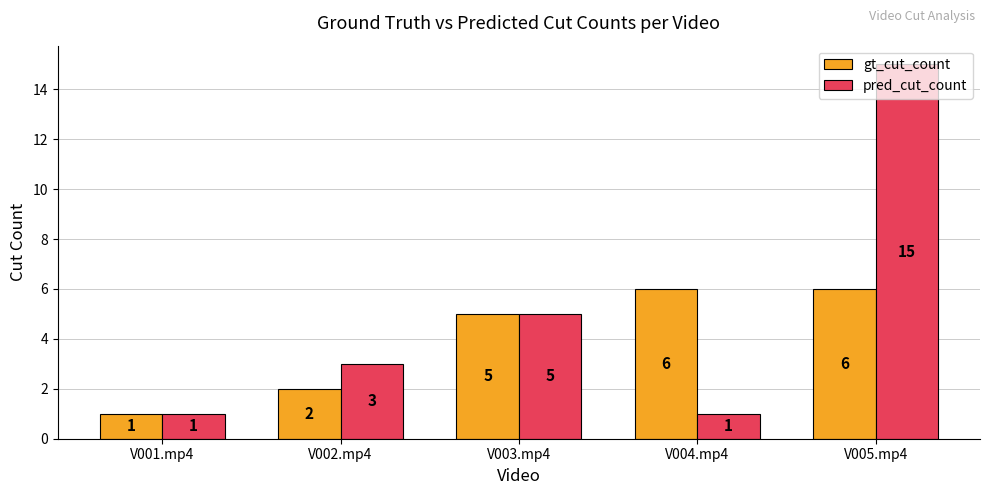

Which label corresponds to the largest value in the chart?

V005.mp4